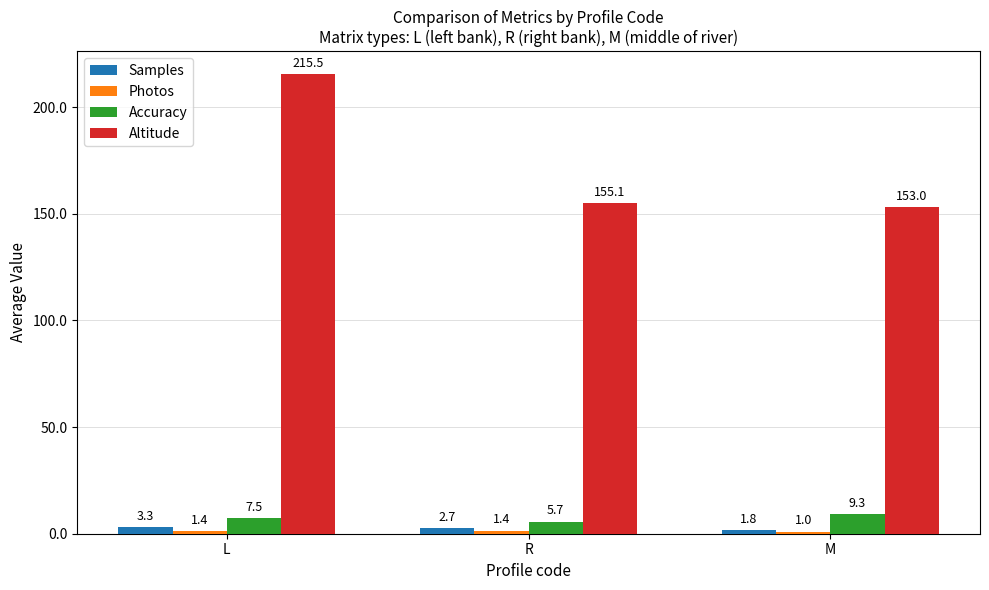

Between L and M, which series saw the biggest shift?

Altitude